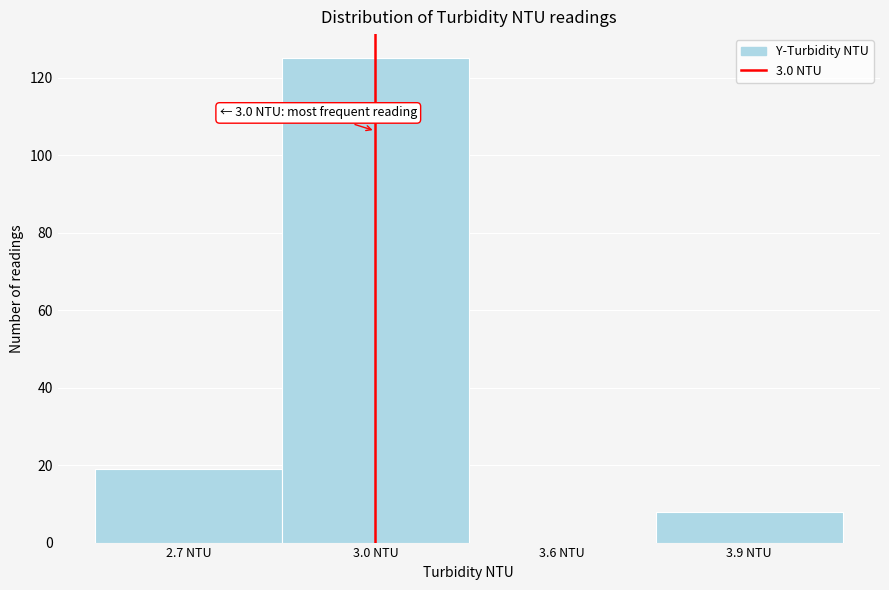

Reading right to left, what are all the values shown in this chart?

3.9 NTU=8	3.6 NTU=0	3.0 NTU=125	2.7 NTU=19